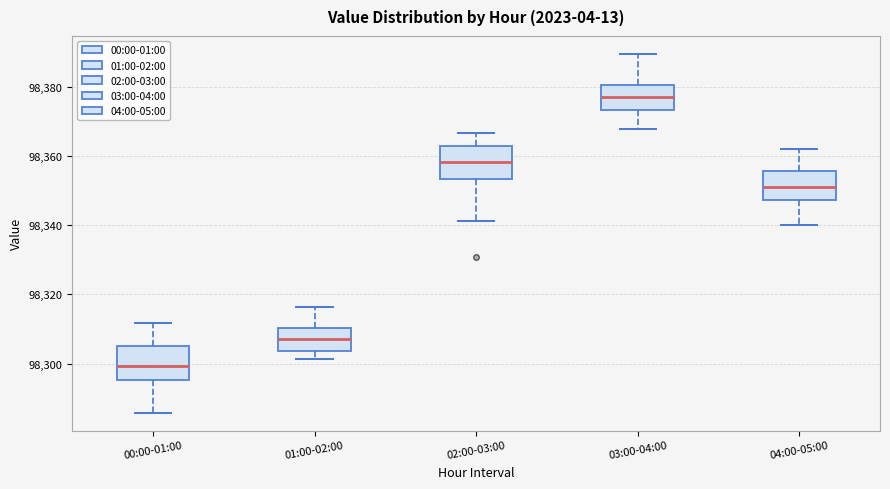

Reading left to right, transcribe this box plot: for each box, give where its median line is, the range the box spans, and where its two whiskers end, as read against the y-axis. The values are not printed on the chart, so give them approximately, as read against the axis.

00:00-01:00: median 98300, box 98296 to 98306, whiskers 98286 to 98312
01:00-02:00: median 98308, box 98304 to 98310, whiskers 98302 to 98316
02:00-03:00: median 98358, box 98354 to 98362, whiskers 98342 to 98366
03:00-04:00: median 98378, box 98374 to 98380, whiskers 98368 to 98390
04:00-05:00: median 98352, box 98348 to 98356, whiskers 98340 to 98362